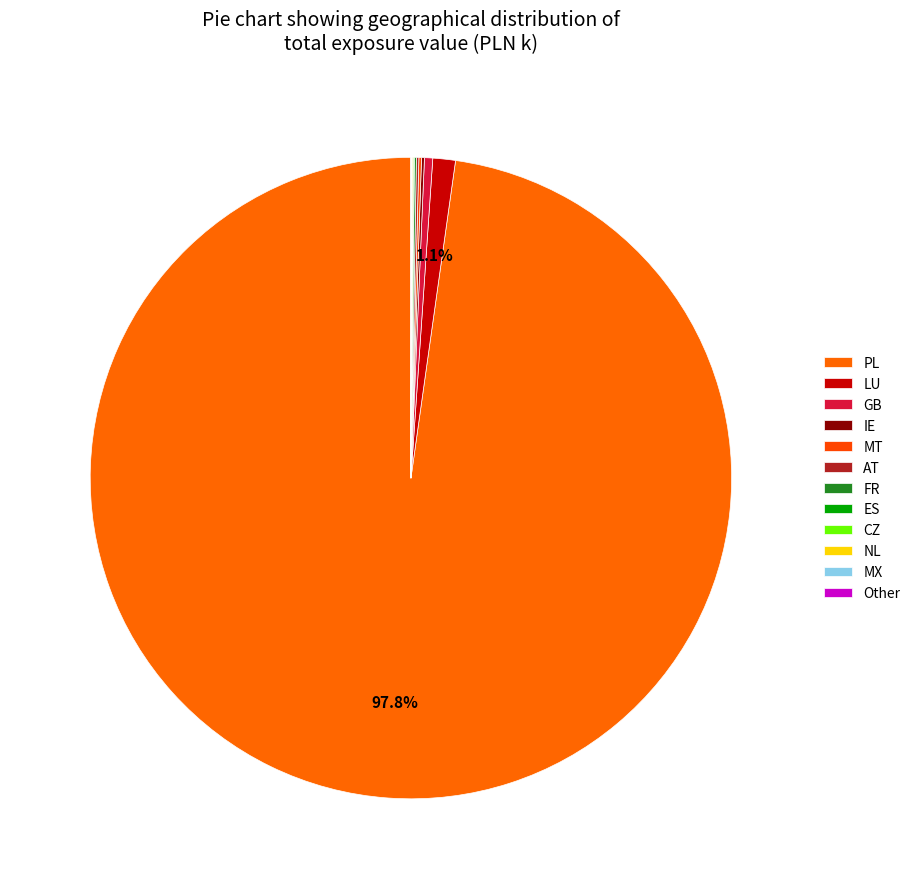

What is the smallest slice in the pie chart?

Other